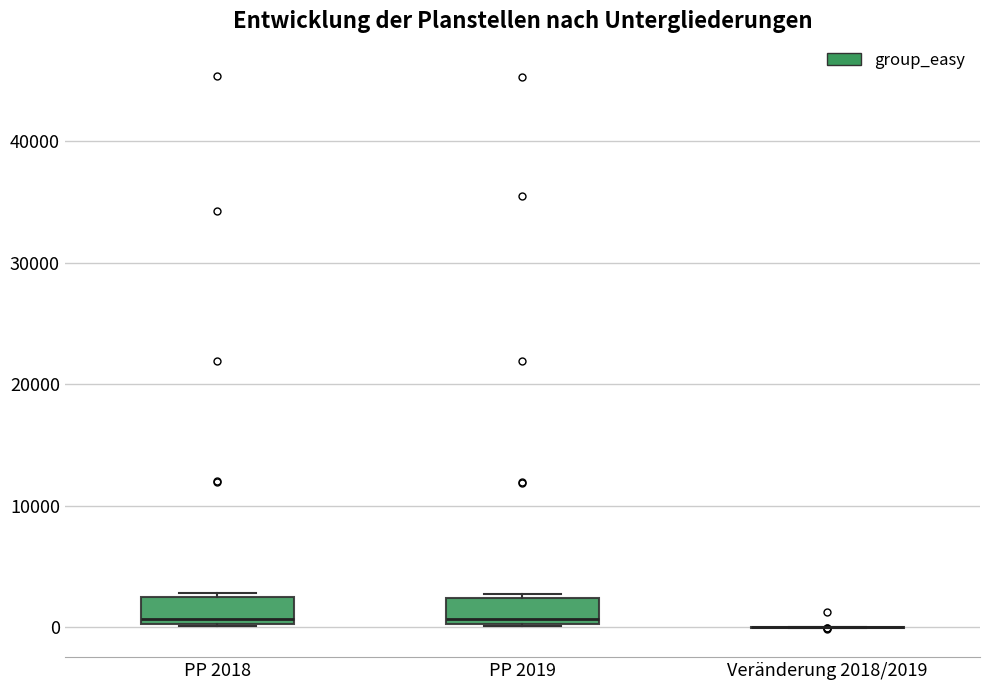

Where does the median line of the box for PP 2018 sit on the y-axis? The values are not printed on the chart, so give them approximately, as read against the axis.

1000